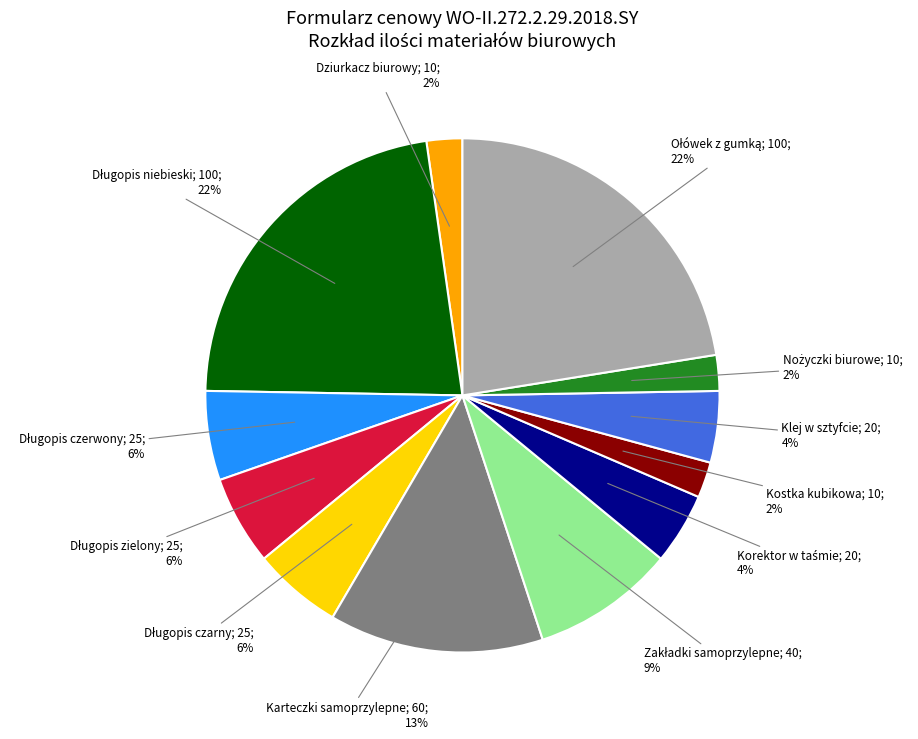

To the nearest percent, what is the average slice percentage?

8%